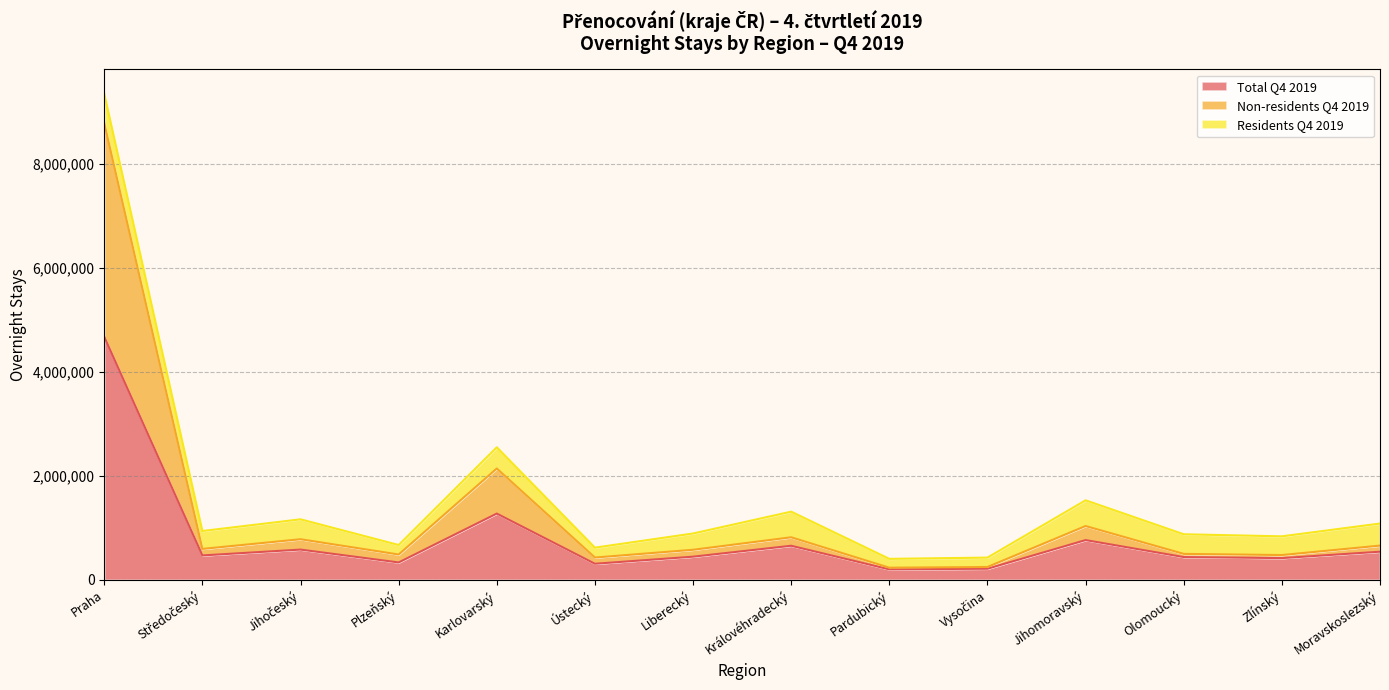

True or false: Non-residents Q4 2019 has more than 2 interior local peaks.

True